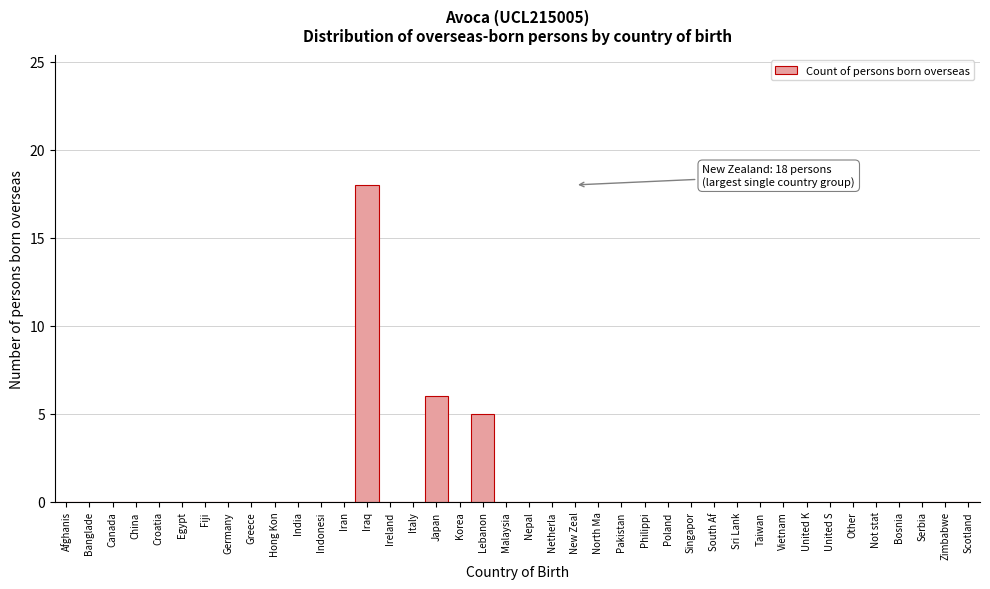

What is the maximum value shown in the chart?

18